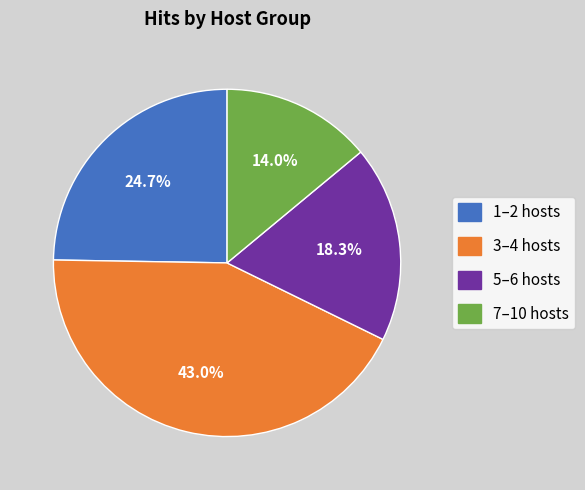

Is there any slice that represents more than half of the pie?

No